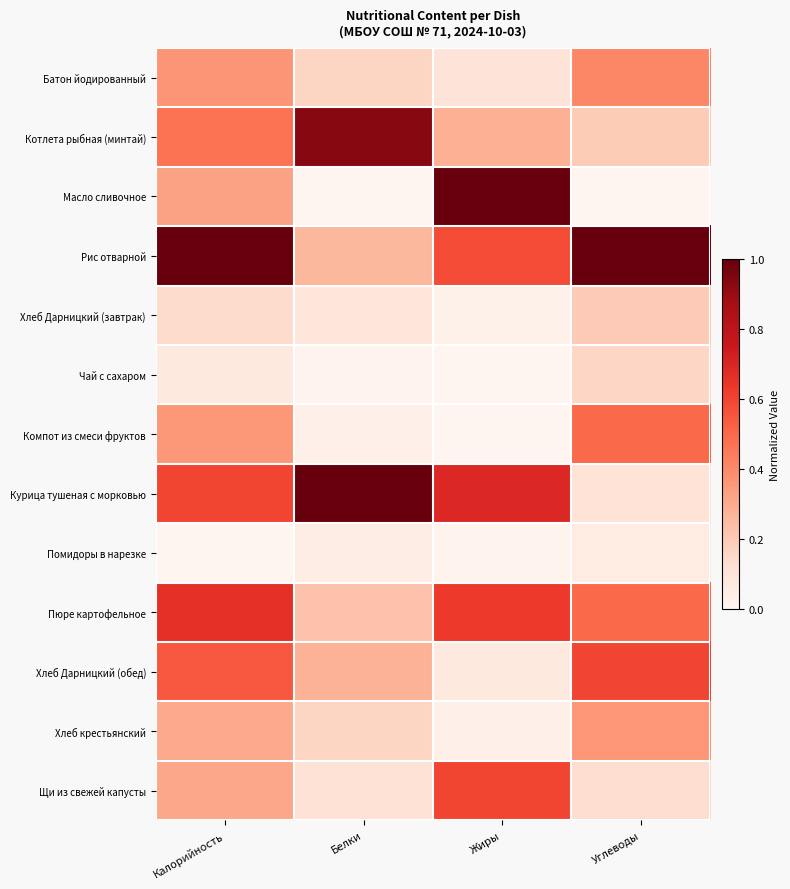

Which series has the largest total across all categories?

Рис отварной